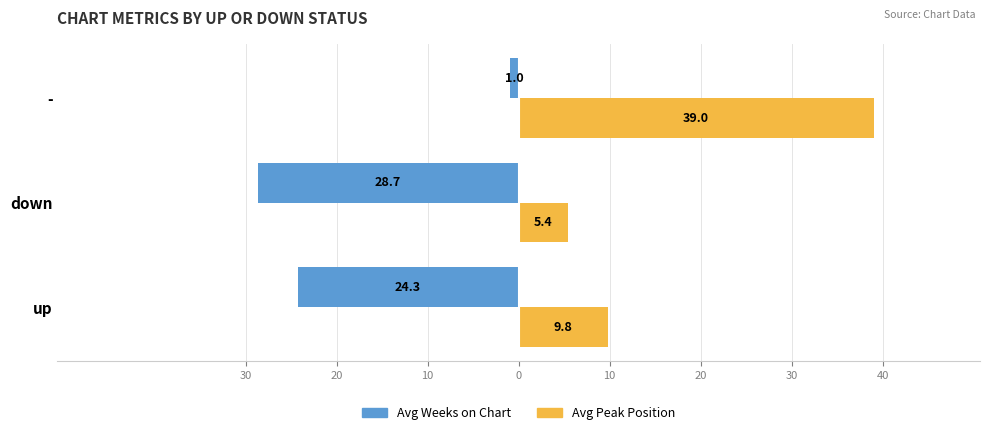

Which series has the largest range (max minus min)?

Avg Peak Position